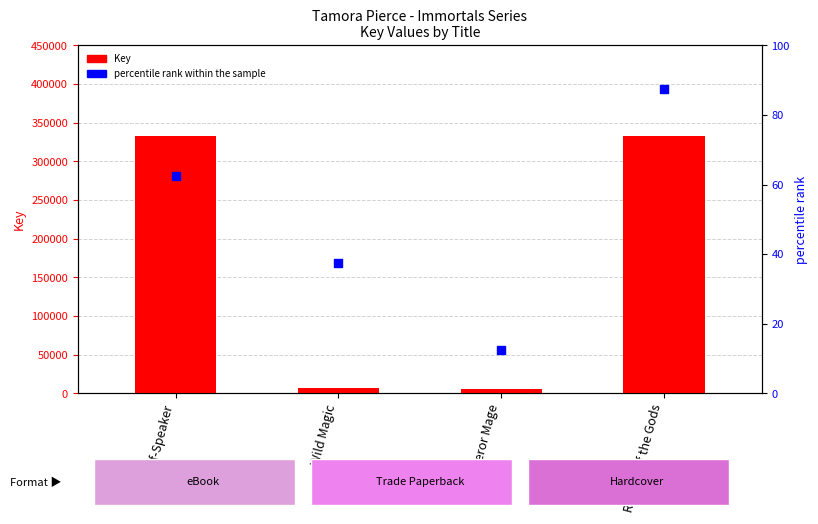

Which series has the largest total across all categories?

Key